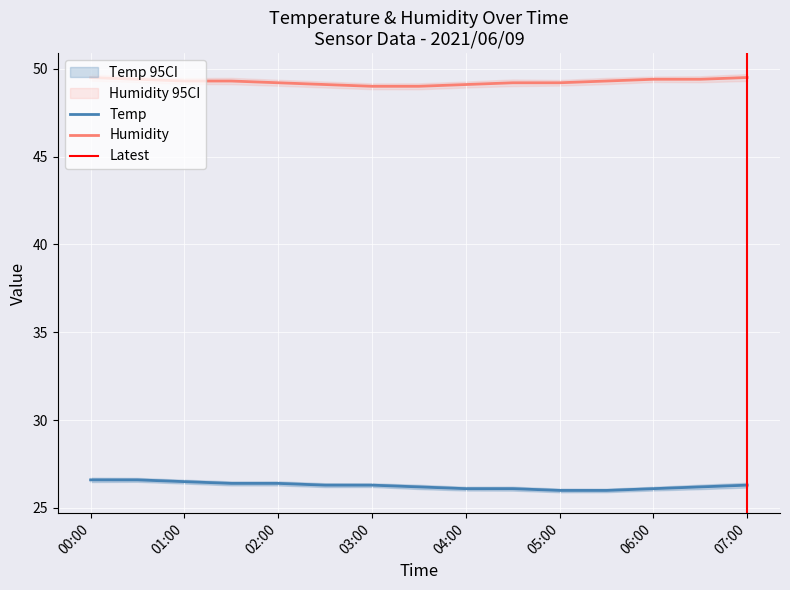

How many lines are shown in the chart?

2